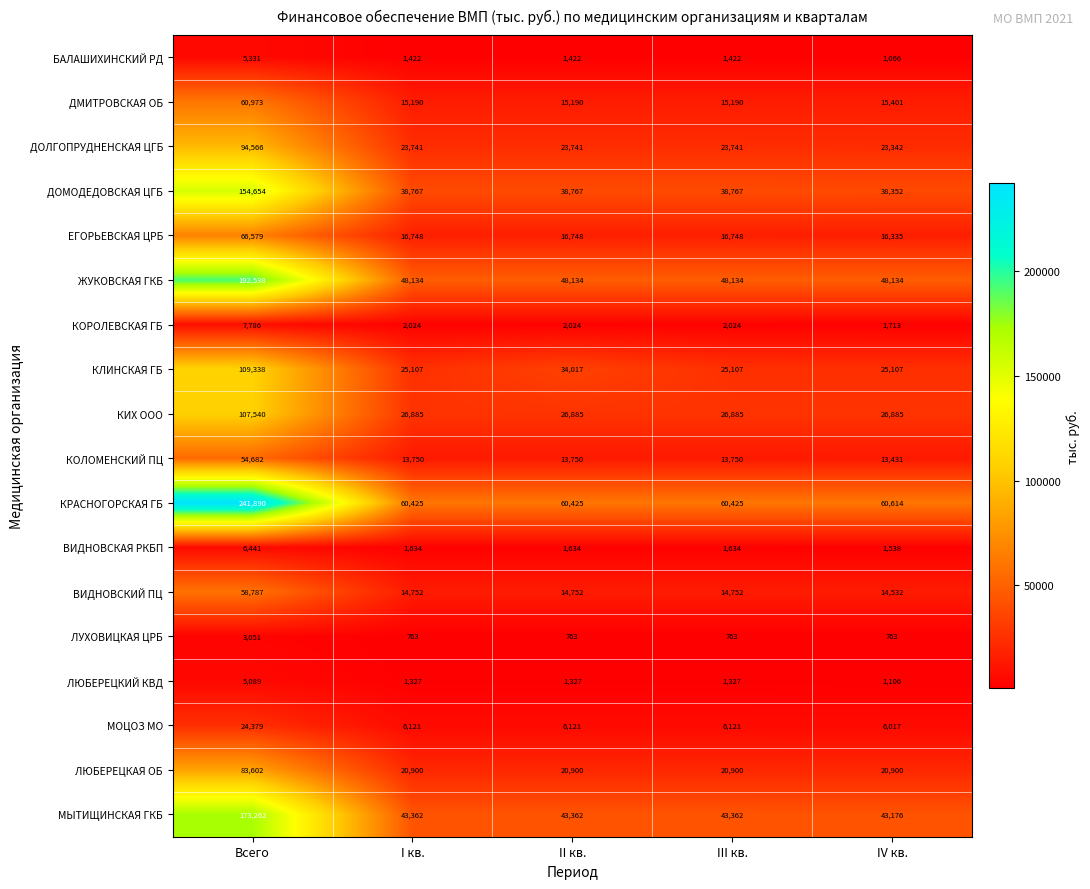

Is it true that МОЦОЗ МО equals 6121 at III кв.?

True